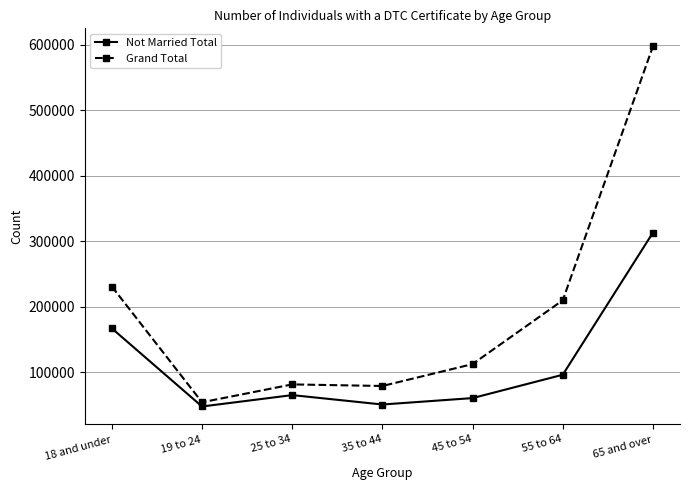

List the series in order of their overall mean, lowest first.

Not Married Total, Grand Total